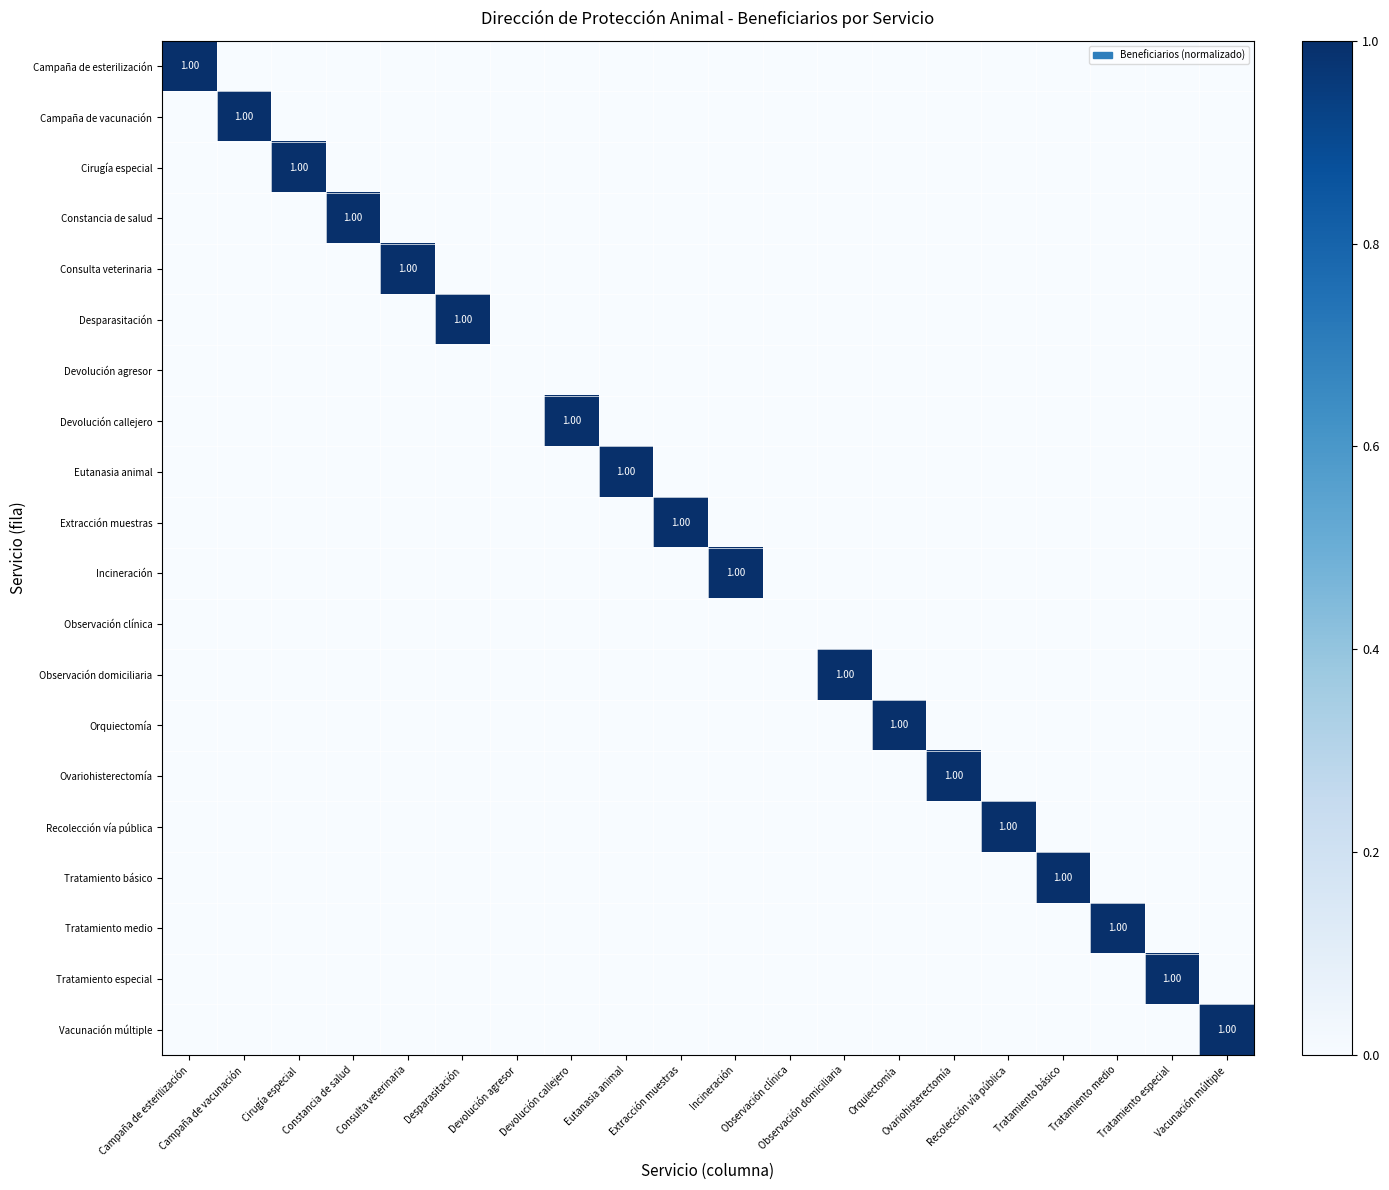

The Observación clínica series shows 0 at Devolución callejero. True or false?

True